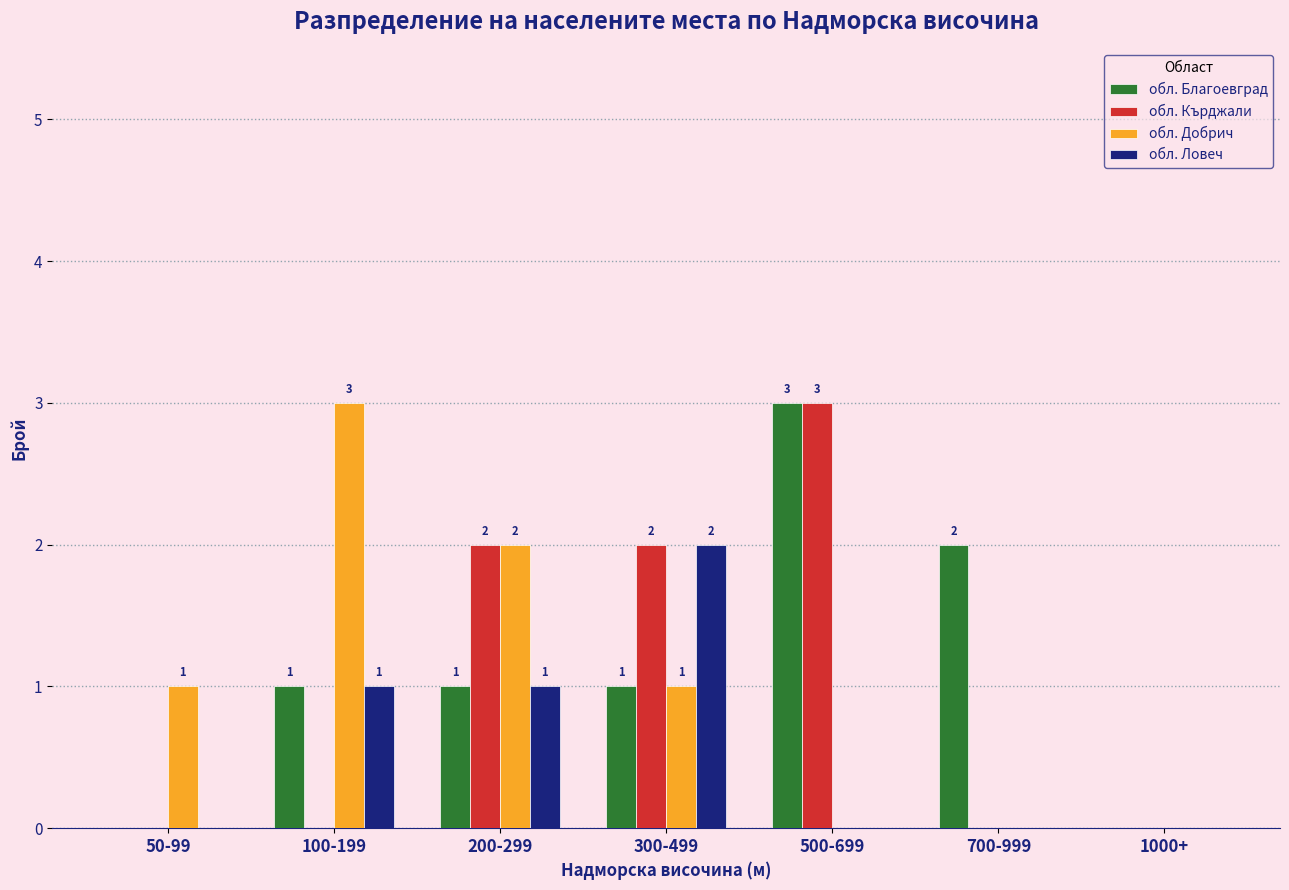

What is the sum of all обл. Благоевград values?

8